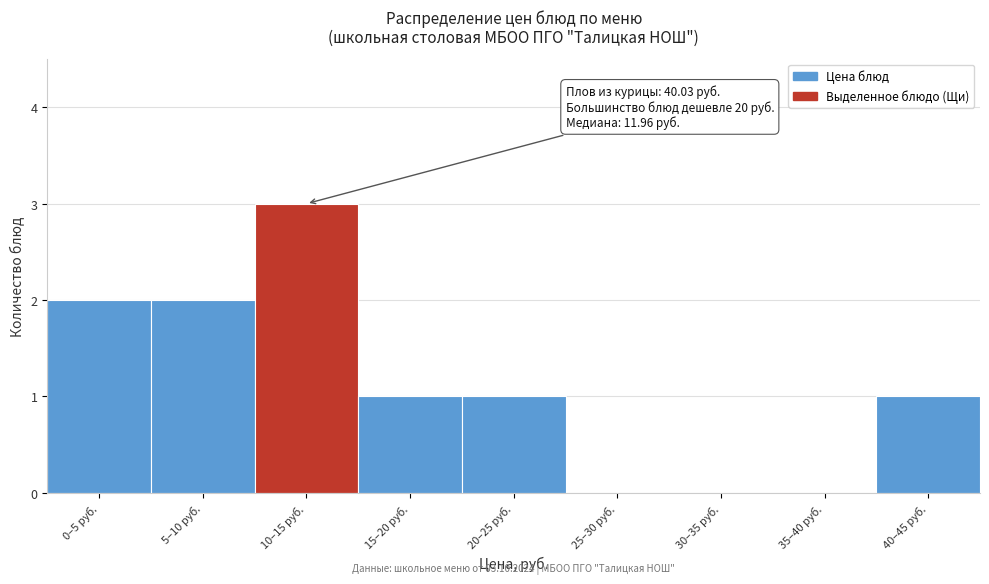

Reading left to right, transcribe all the data shown in this chart.

0–5 руб.=2	5–10 руб.=2	10–15 руб.=3	15–20 руб.=1	20–25 руб.=1	25–30 руб.=0	30–35 руб.=0	35–40 руб.=0	40–45 руб.=1